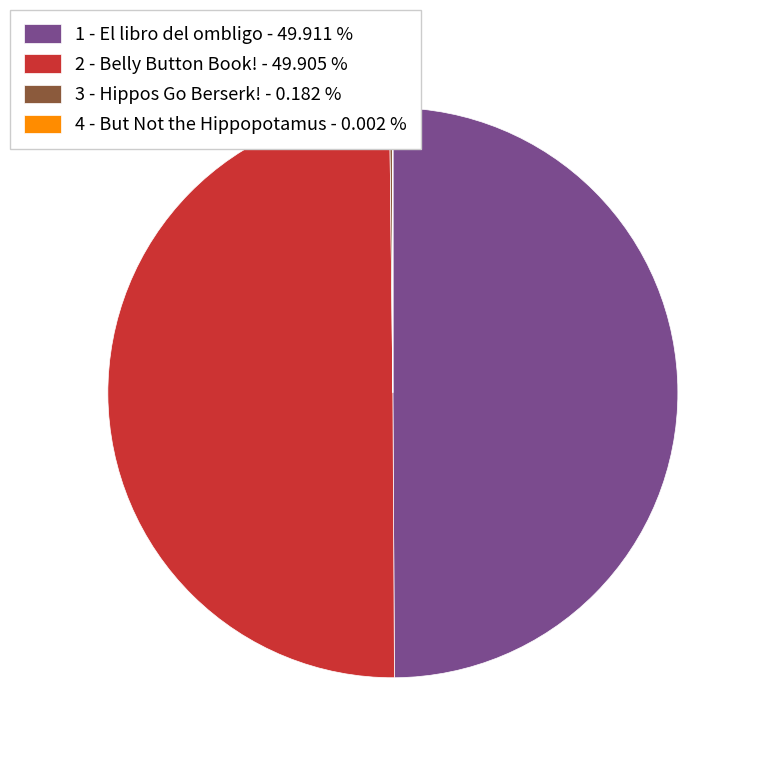

What is the ratio of the value at 2 - Belly Button Book! - 49.905 % to the value at 1 - El libro del ombligo - 49.911 %?

1.0